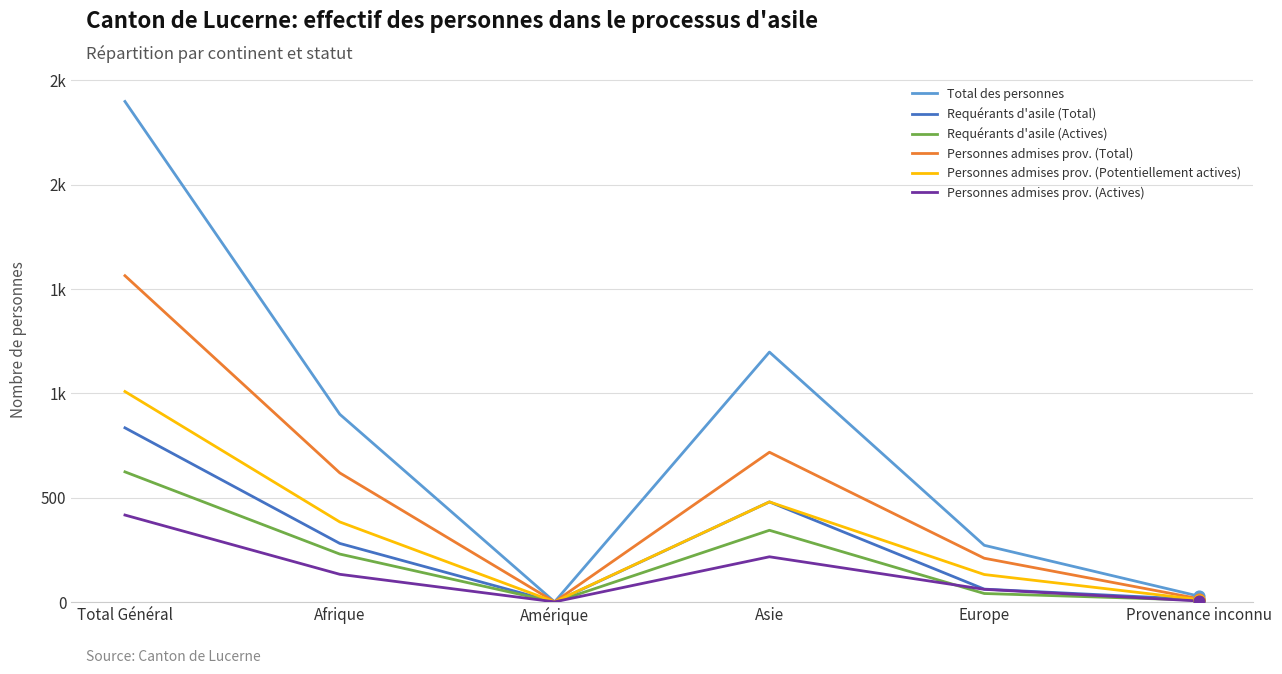

What are all the series names shown in the legend?

Total des personnes, Requérants d'asile (Total), Requérants d'asile (Actives), Personnes admises prov. (Total), Personnes admises prov. (Potentiellement actives), Personnes admises prov. (Actives)